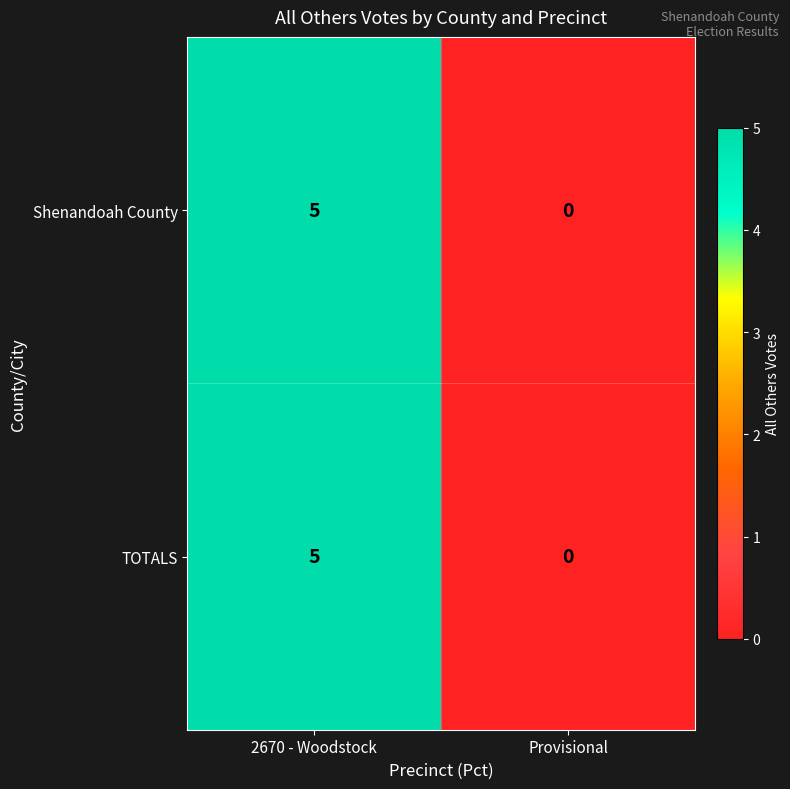

What is the sum of all TOTALS values?

5